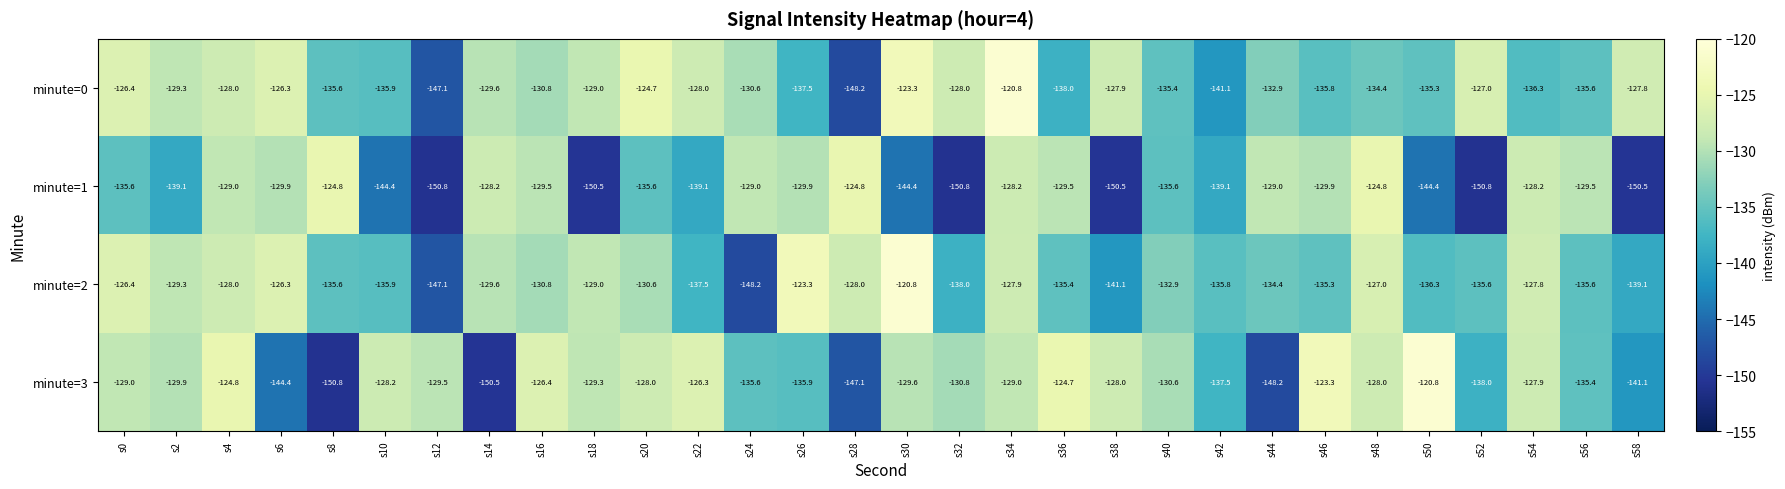

The minute=0 series shows -127.8 at s58. True or false?

True